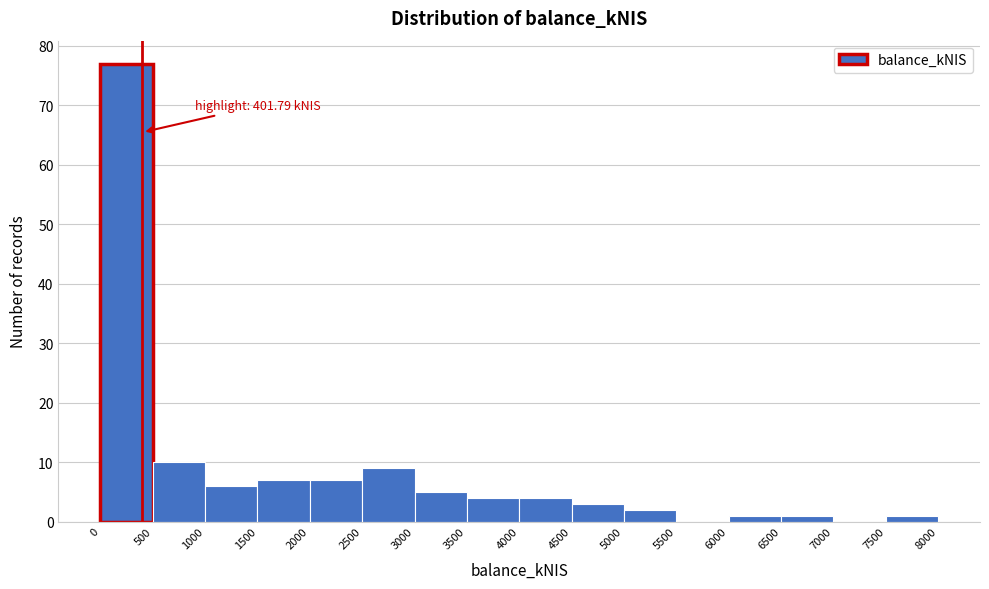

Which range on the x-axis has the tallest bar?

0 to 500